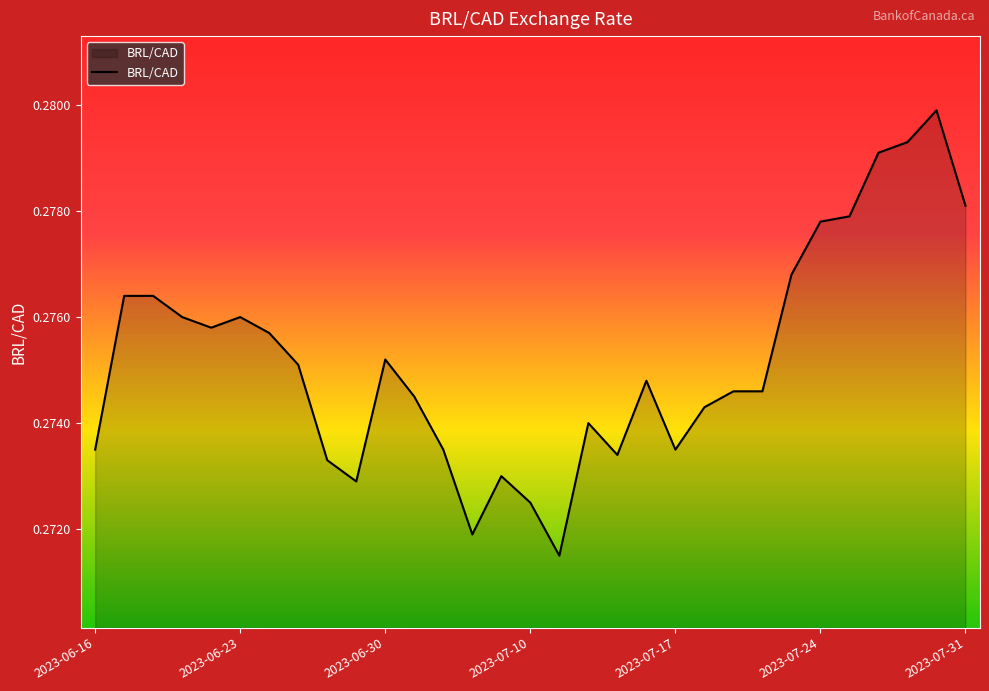

How many interior local peaks (higher than both neighbors) does the data have?

6